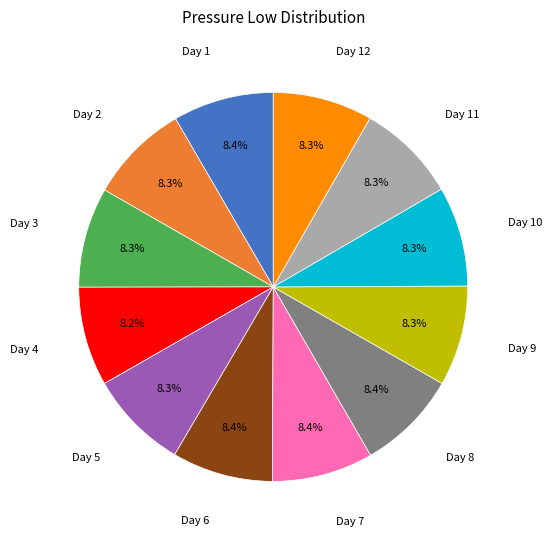

Is there a majority slice in this chart?

No